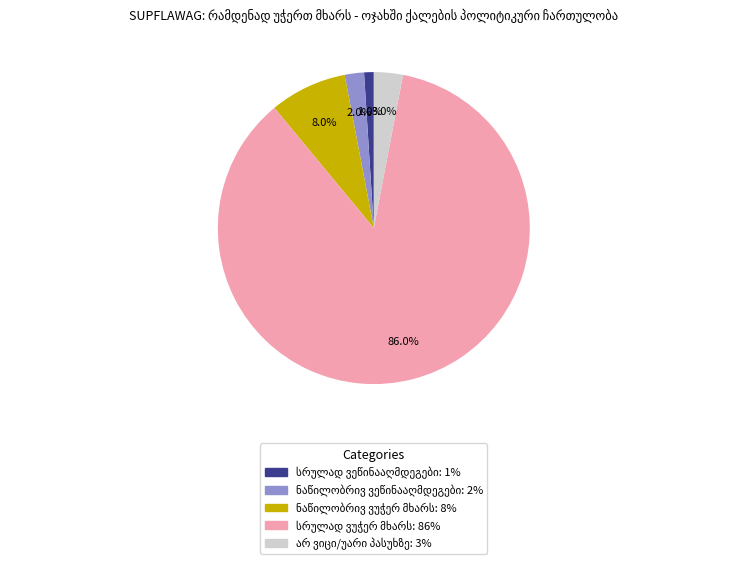

Is there a majority slice in this chart?

Yes